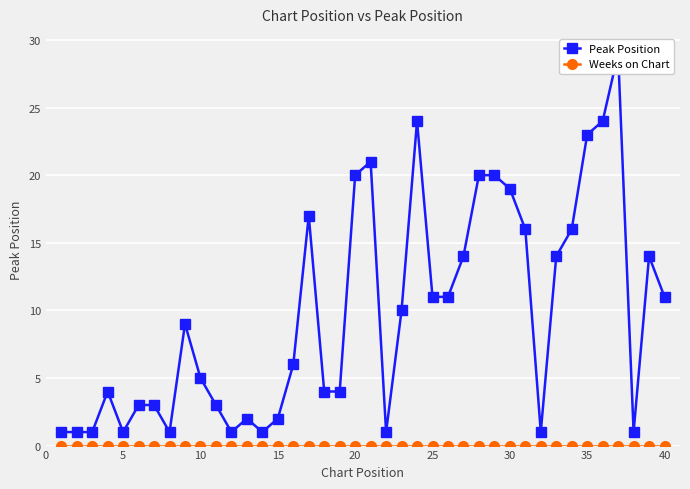

List the series in order of their overall mean, highest first.

Peak Position, Weeks on Chart